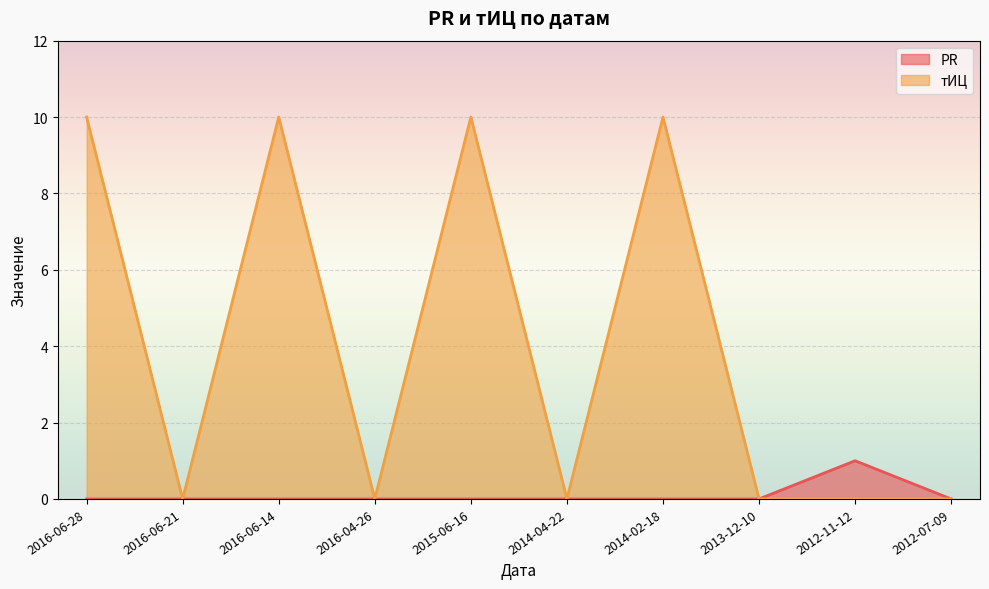

At which category is the sum across all series the highest?

2016-06-28